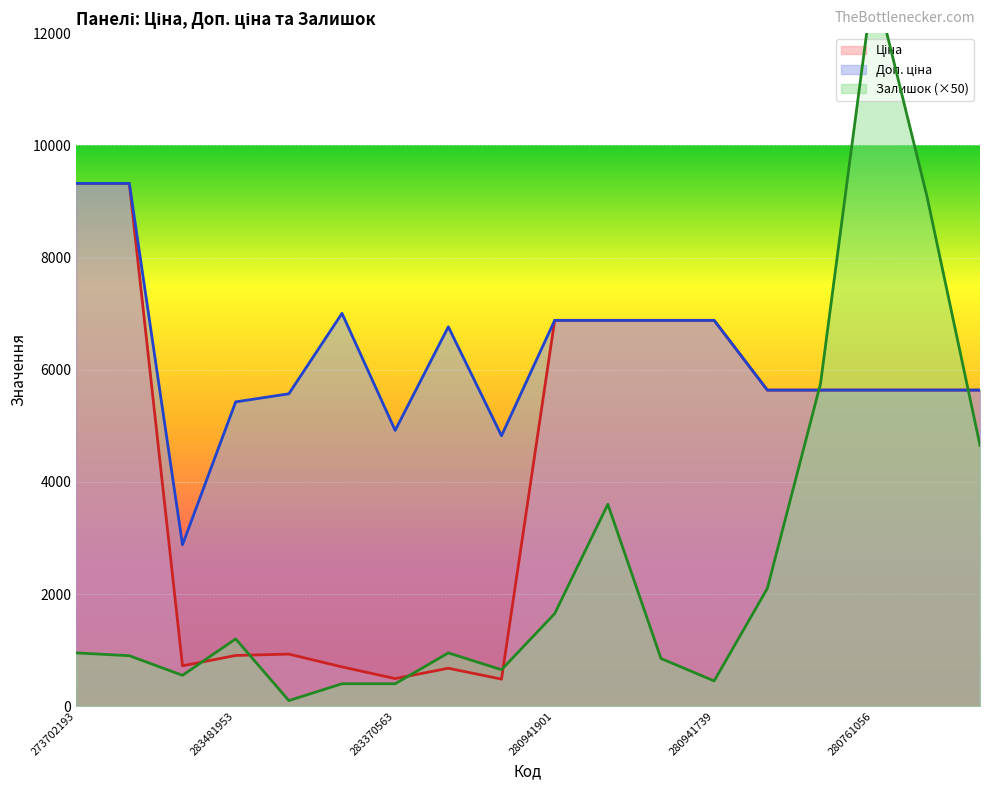

What is the average value of the Залишок series?

2622.2